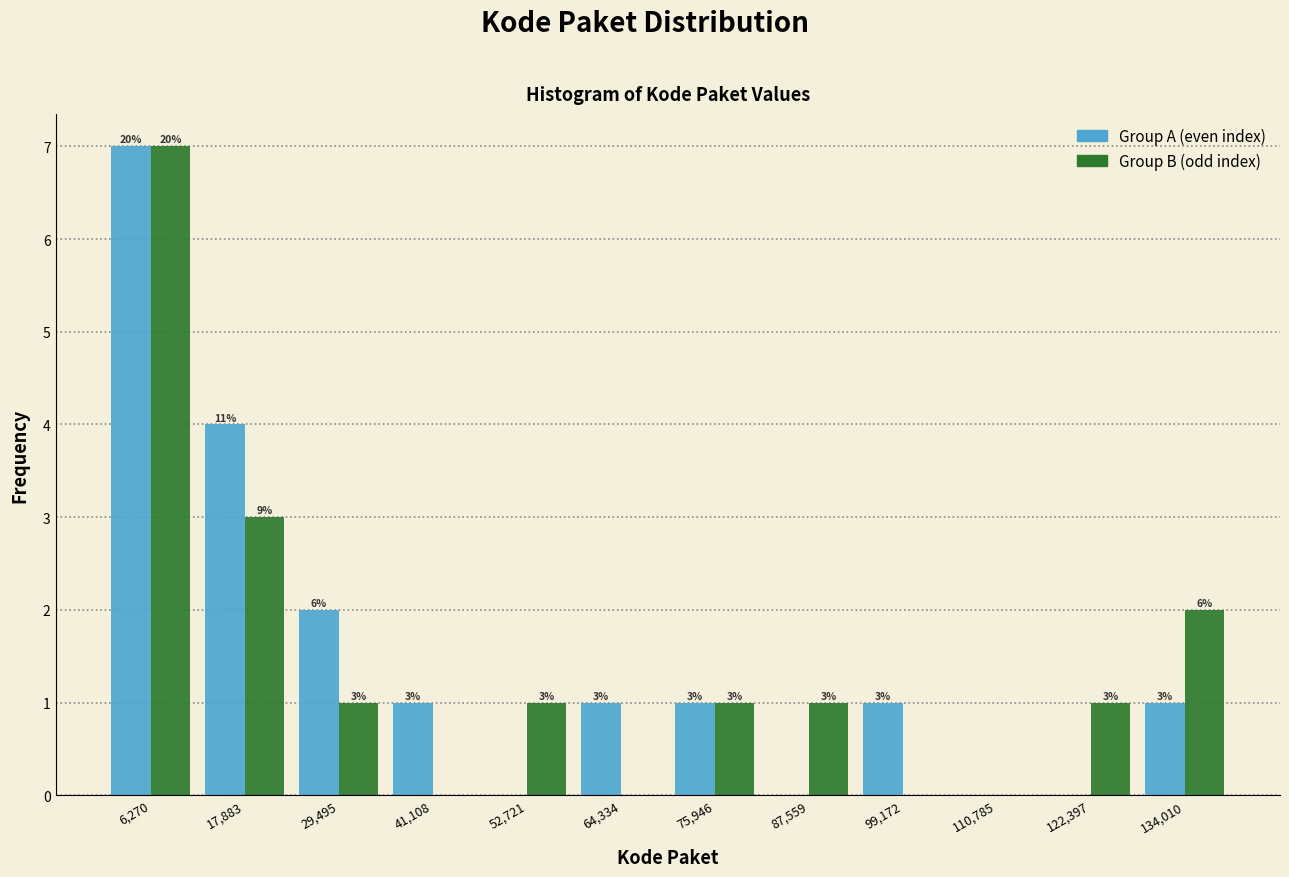

In the Group A (even index) series, which range on the x-axis has the tallest bar?

0 to 12000